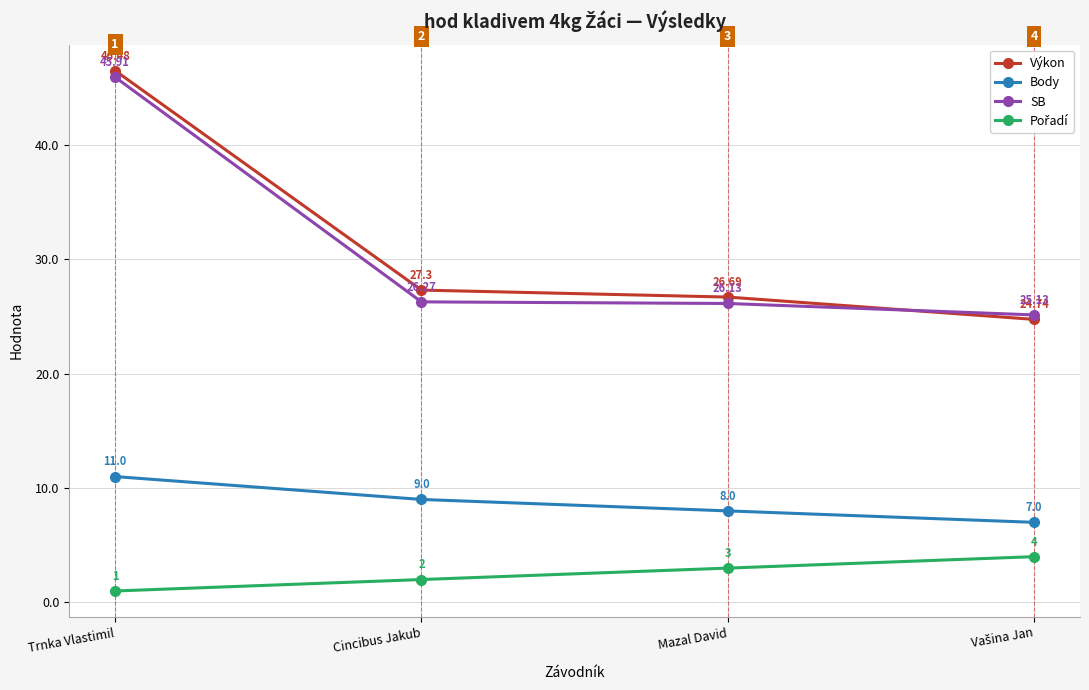

Where is SB nearest to the value 35?

Cincibus Jakub